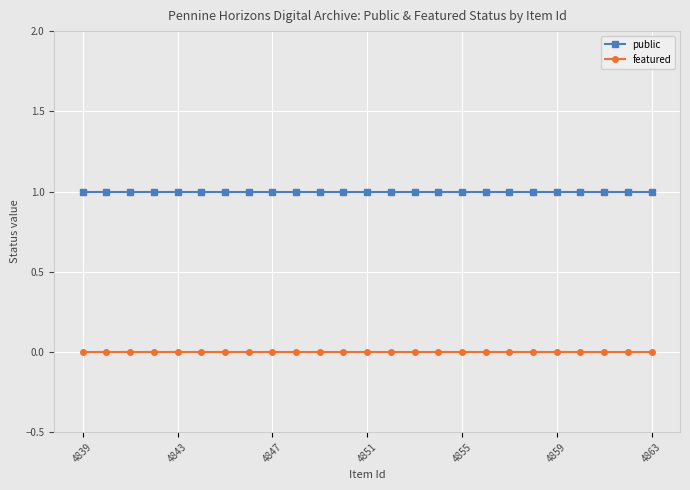

Which series has the largest total across all categories?

public